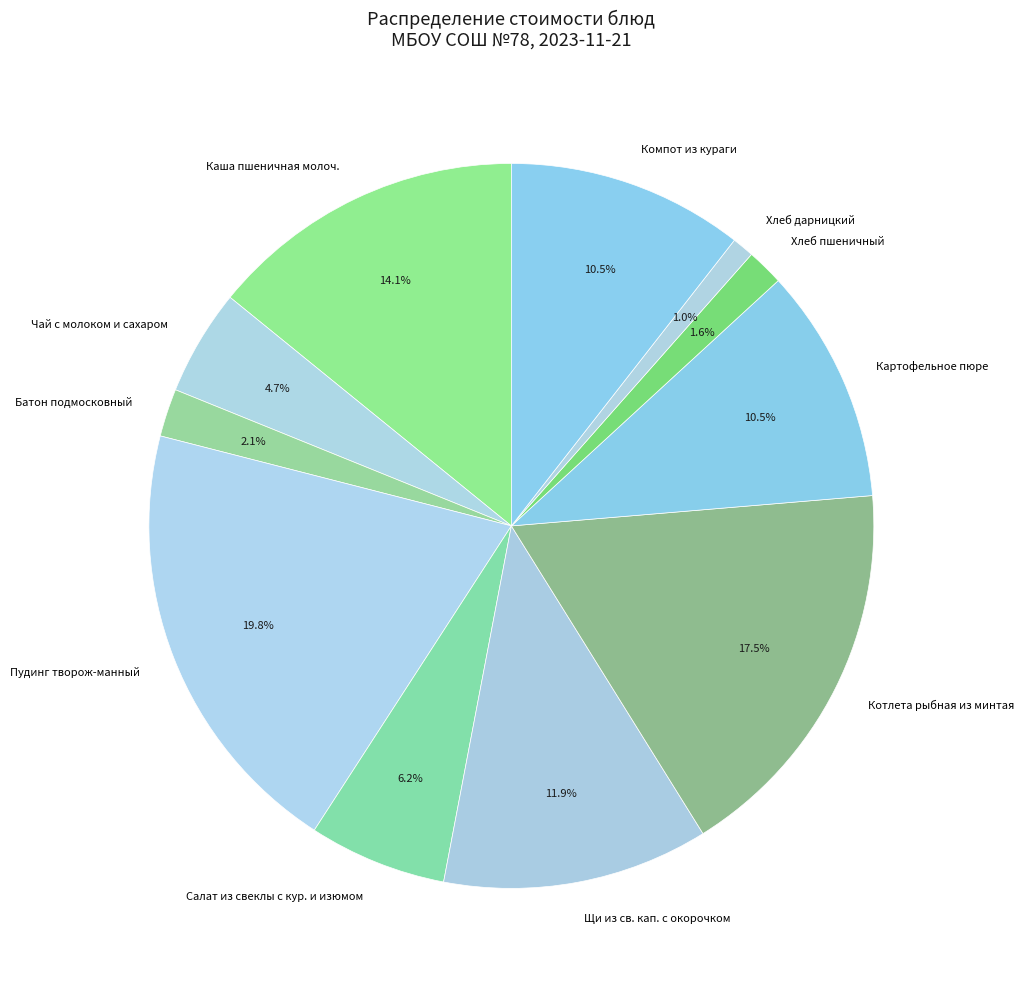

Which slice is the largest?

Пудинг творож-манный